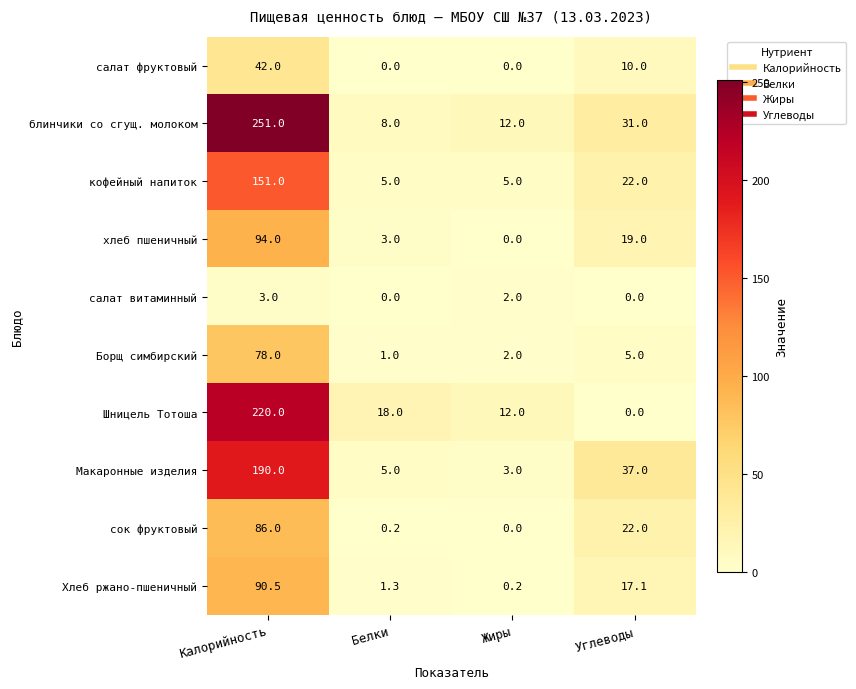

What is the total value across all series at Белки?

41.5